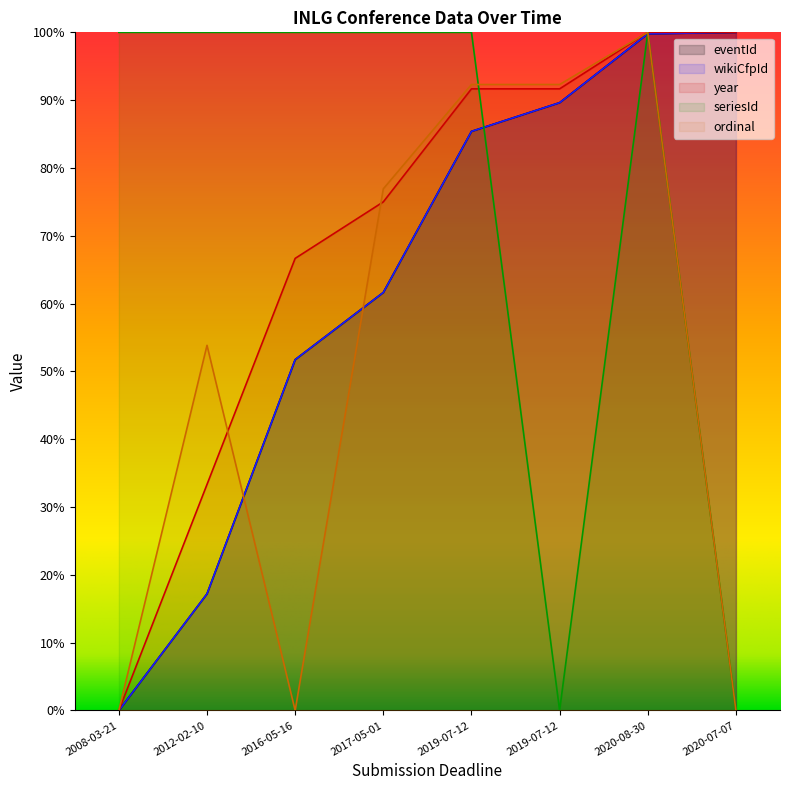

What is the difference between the second highest and second lowest values in the ordinal series?

92.3